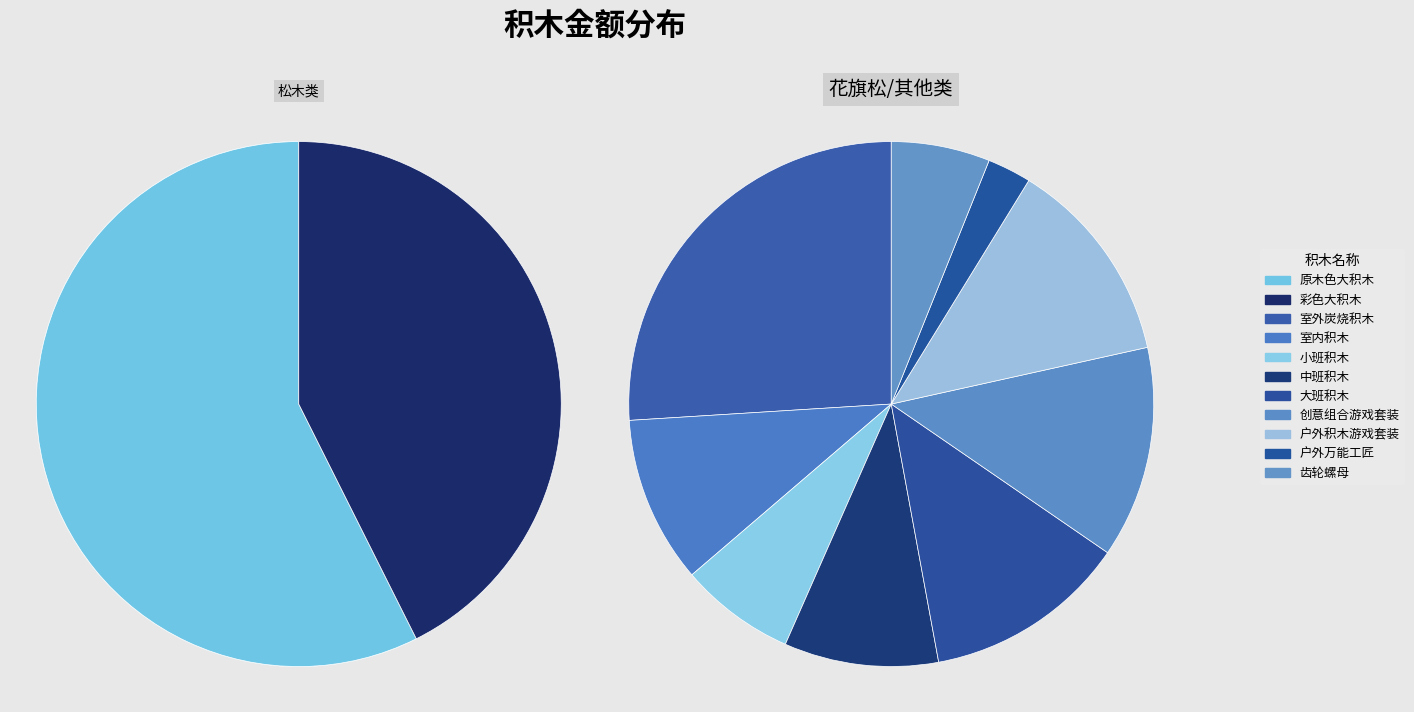

Is there a majority slice in this chart?

No